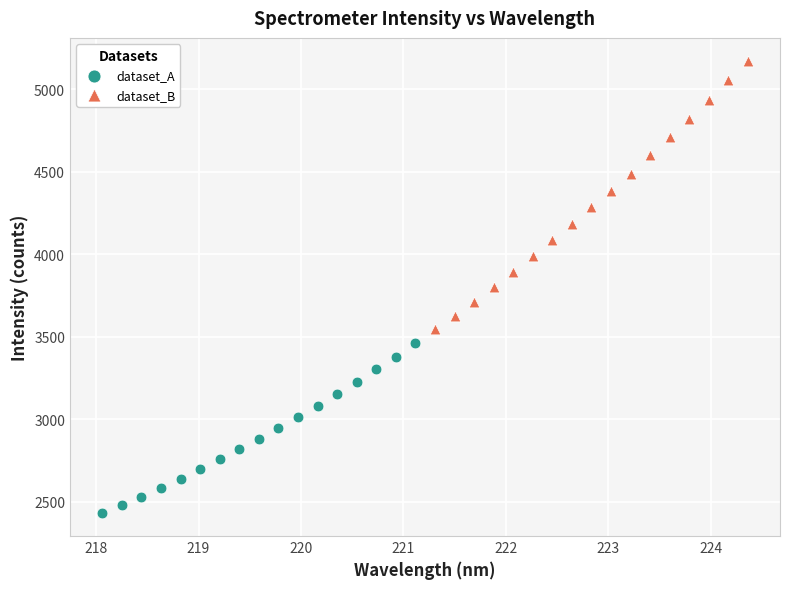

Which series contains the highest Y value?

dataset_B